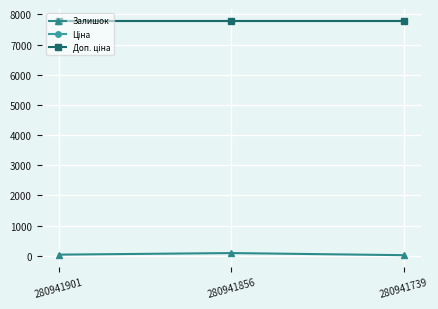

Which category has the highest value in the Доп. ціна series?

280941901